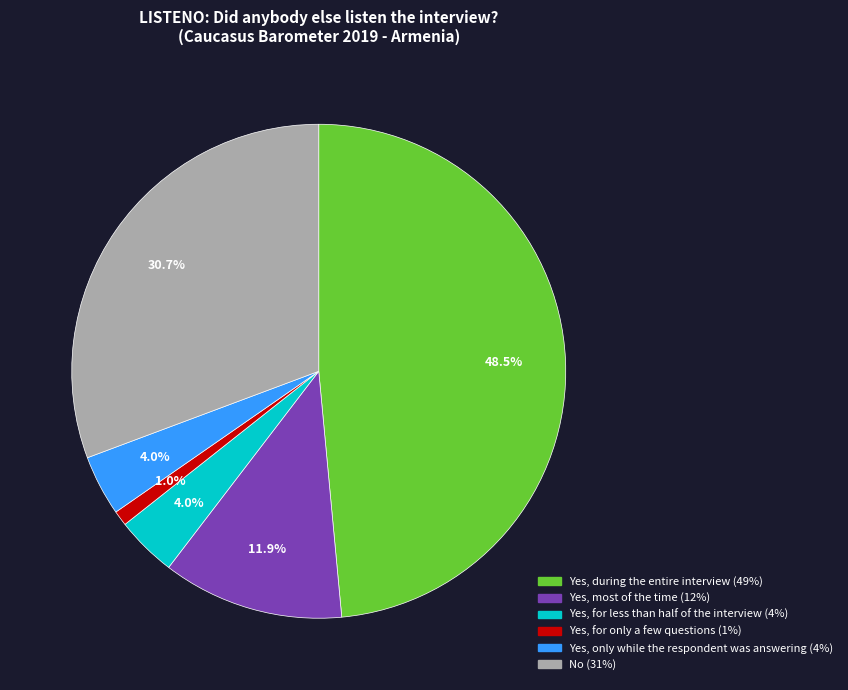

Count the number of slices in the pie.

6